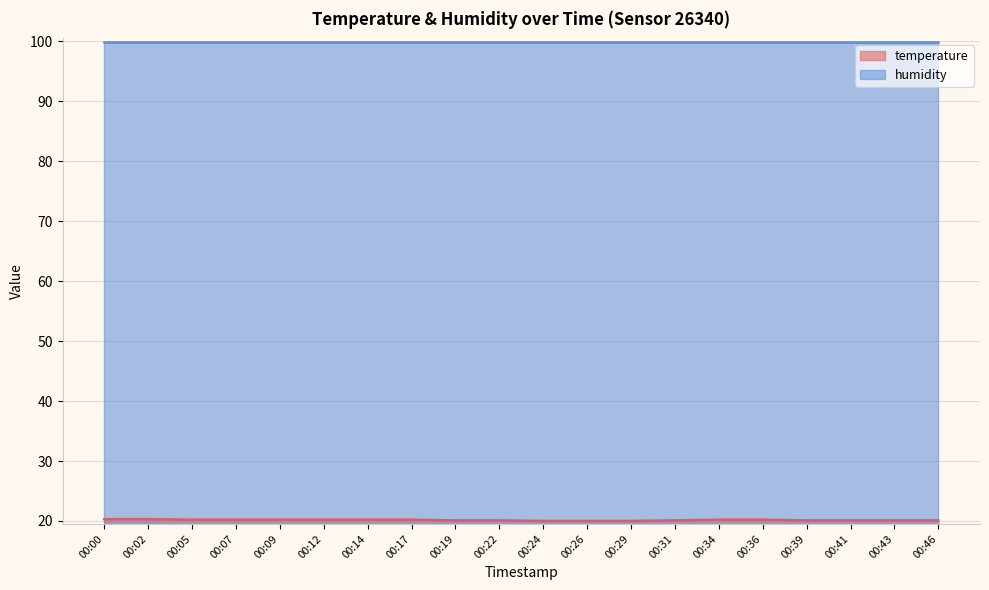

What is the difference between the values at 00:43 and 00:24?

0.1